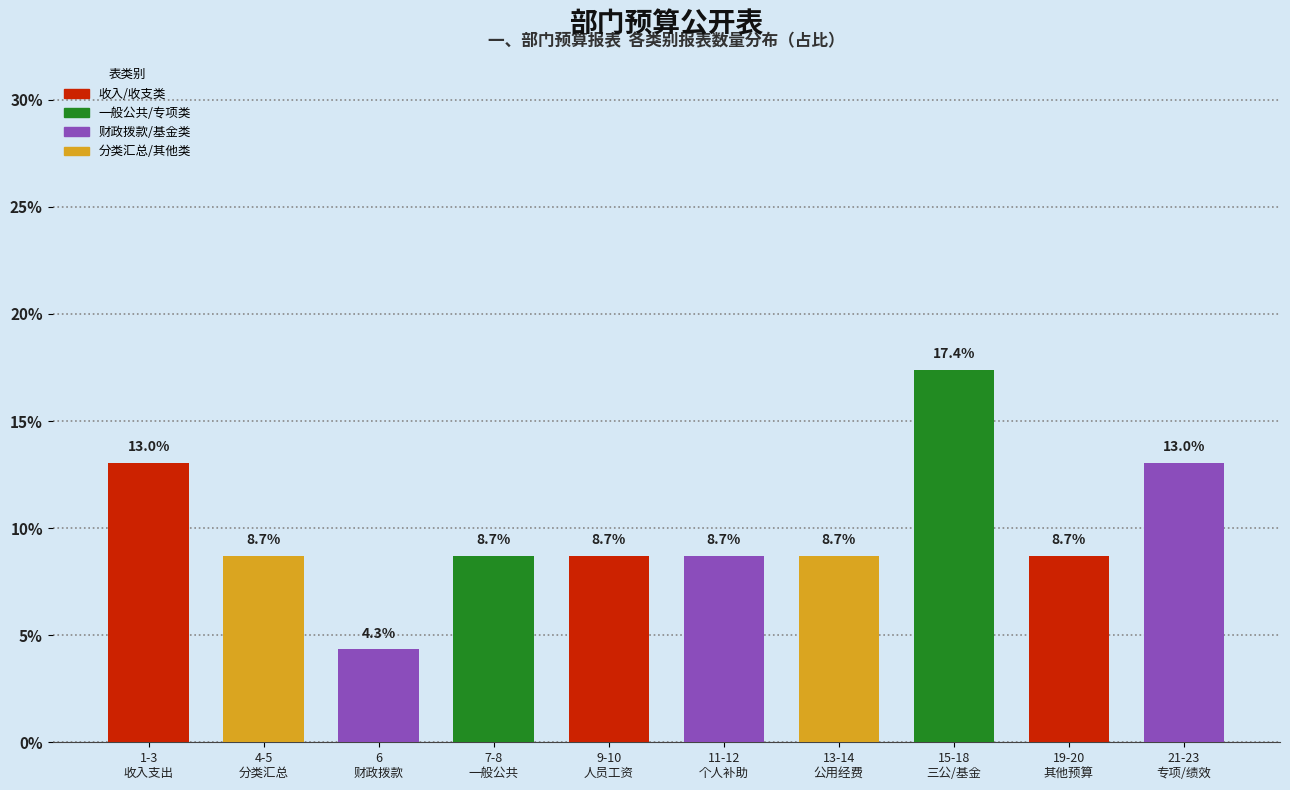

Reading left to right, what are all the values shown in this chart?

13.0	8.7	4.3	8.7	8.7	8.7	8.7	17.4	8.7	13.0